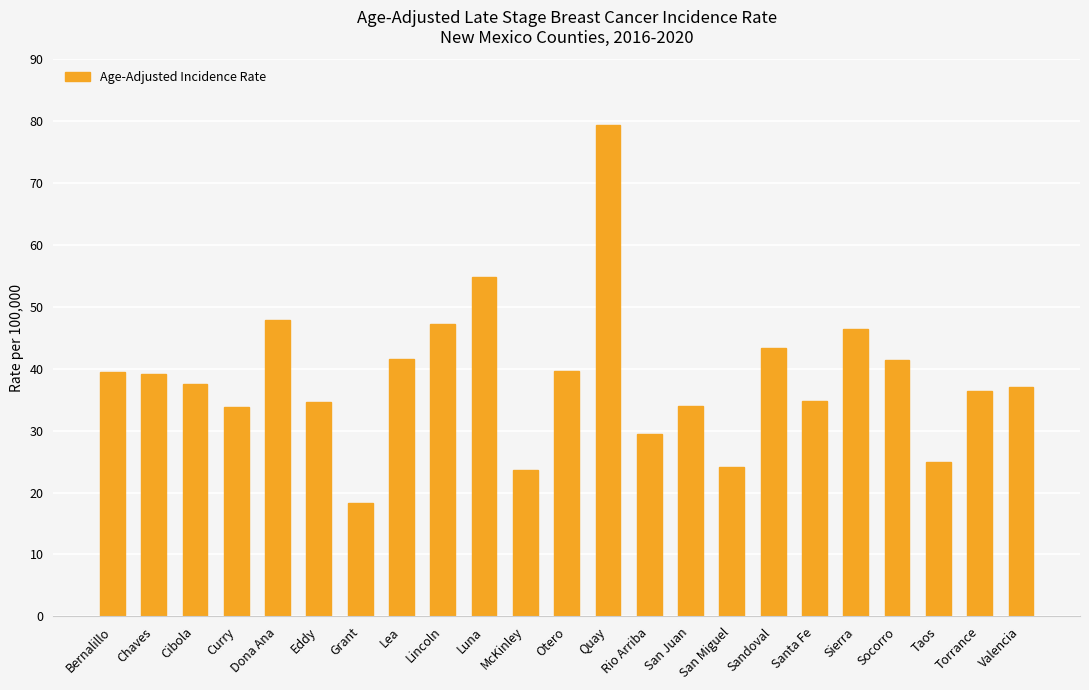

Is it true that the value at Socorro is 41.4?

True